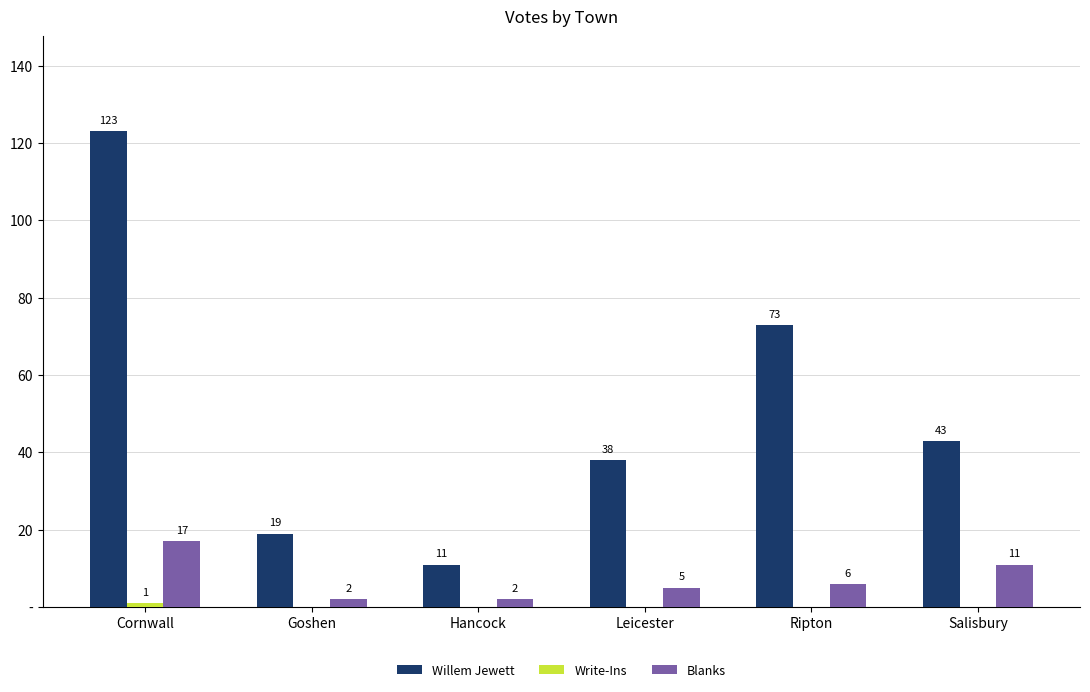

Are the bars horizontal?

No